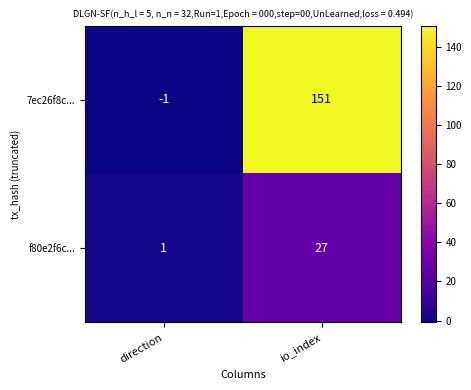

Read the 7ec26f8c... value at io_index, to the nearest 50.

150